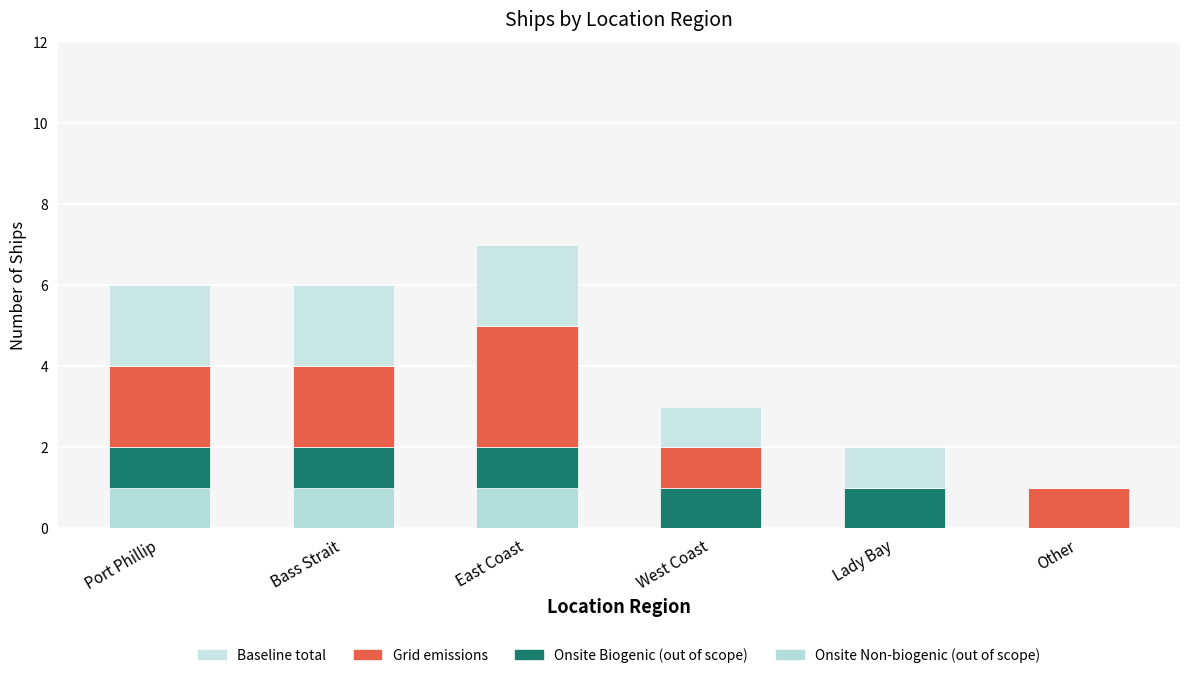

The value of Onsite Biogenic (out of scope) at Bass Strait is 1. True or false?

True